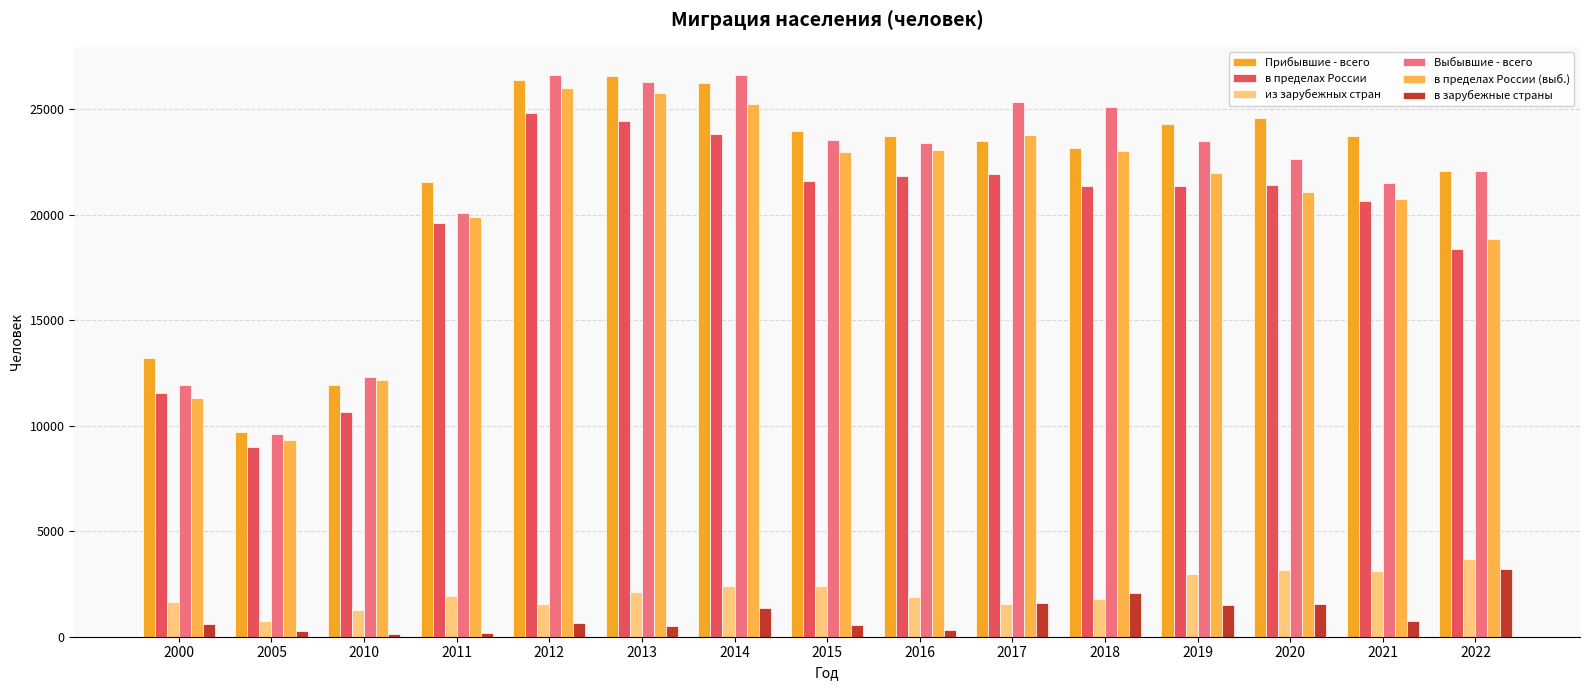

What is the total value across all series at 2000?

50212